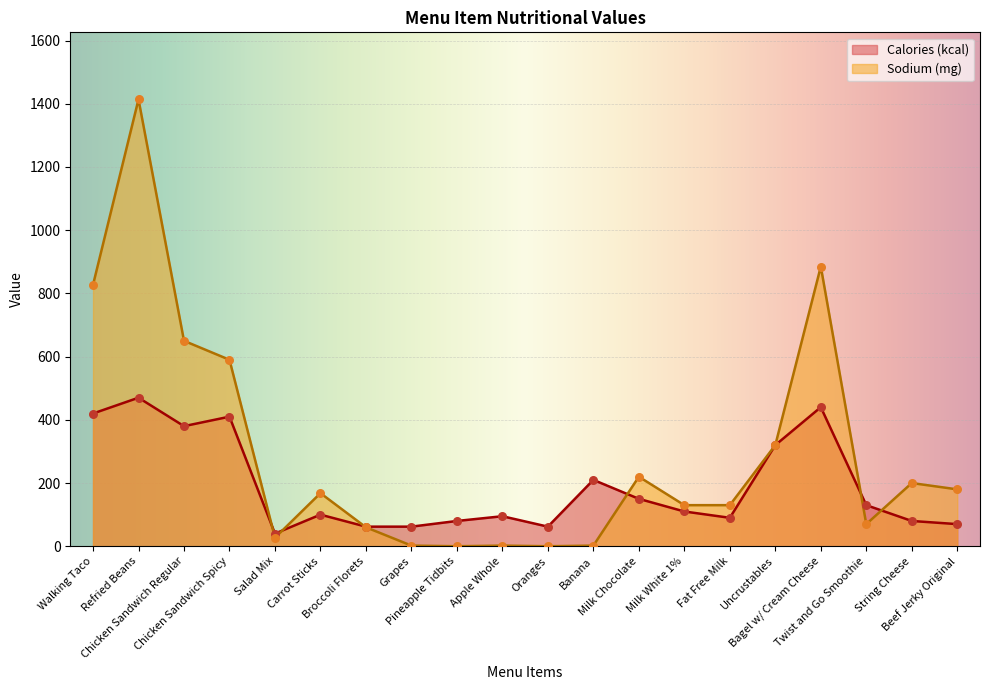

Which series reaches the minimum Y coordinate?

Sodium (mg)